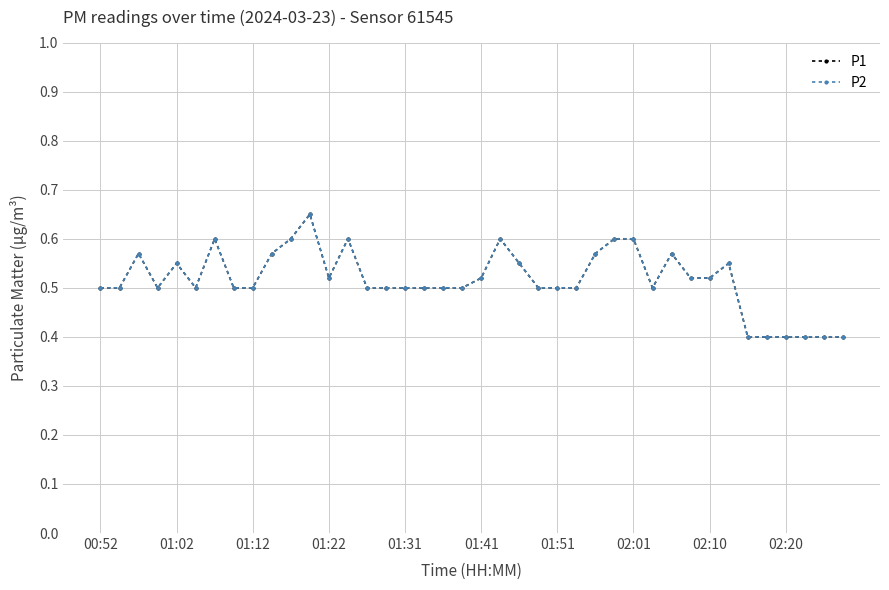

At how many categories does at least one series exceed 0?

40